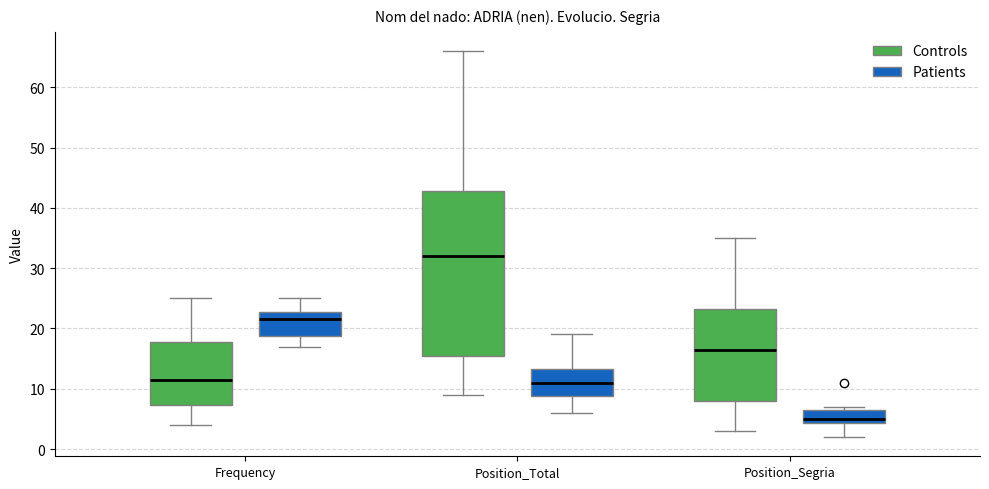

Reading left to right, transcribe this box plot: for each box, give where its median line is, the range the box spans, and where its two whiskers end, as read against the y-axis. The values are not printed on the chart, so give them approximately, as read against the axis.

Frequency (Controls): median 12, box 7 to 18, whiskers 4 to 25
Frequency (Patients): median 22, box 19 to 23, whiskers 17 to 25
Position_Total (Controls): median 32, box 16 to 43, whiskers 9 to 66
Position_Total (Patients): median 11, box 9 to 13, whiskers 6 to 19
Position_Segria (Controls): median 17, box 8 to 23, whiskers 3 to 35
Position_Segria (Patients): median 5, box 4 to 7, whiskers 2 to 7 (just above the box's upper edge)